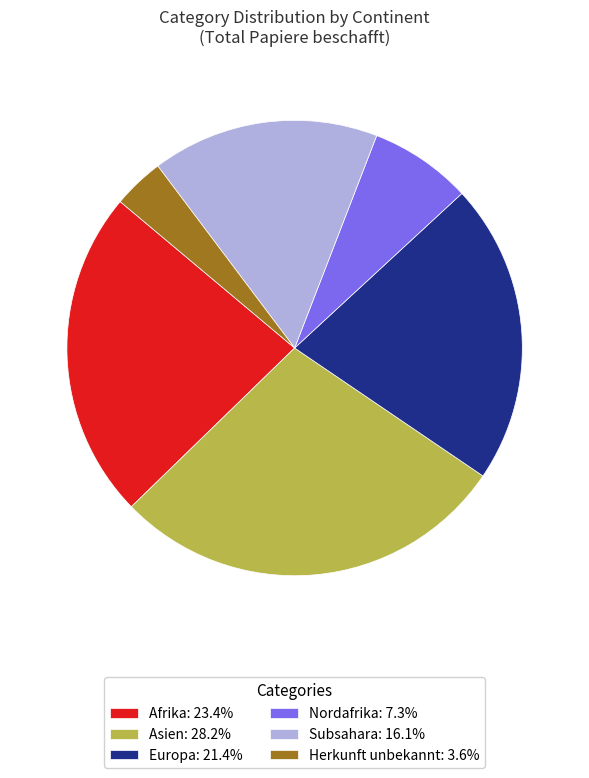

Combined, do Asien: 28.2% and Subsahara: 16.1% account for over 50%?

No